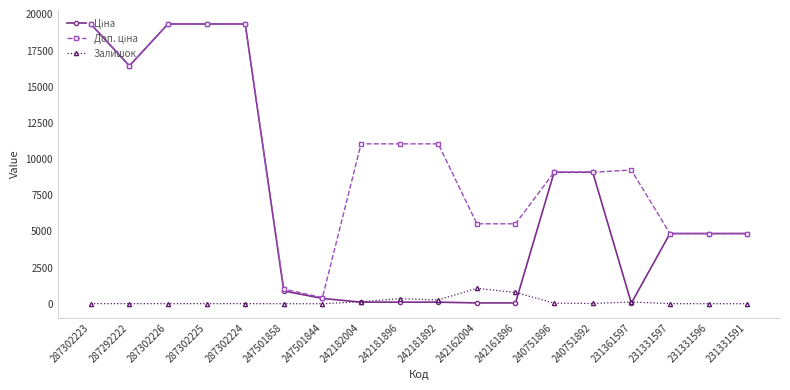

True or false: Залишок has more than 2 points higher than both neighbors.

True